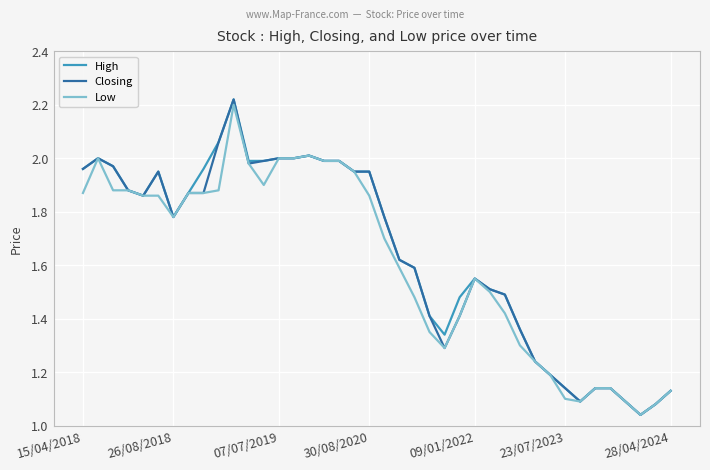

At how many categories does at least one series exceed 1?

40